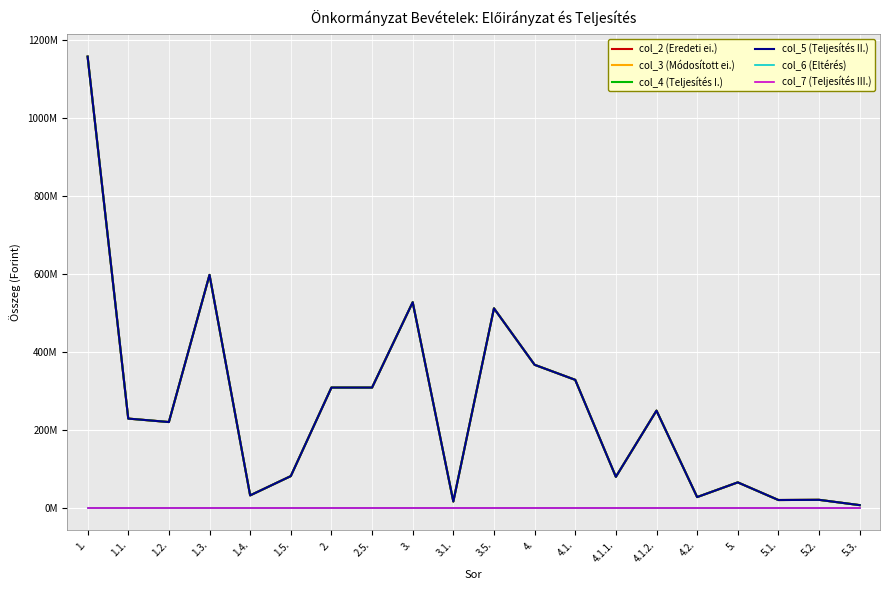

What is the average value of the col_4 (Teljesítés I.) series?

257225260